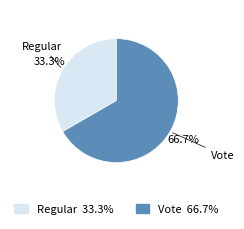

To the nearest percent, what percentage of the pie is Regular?

33%